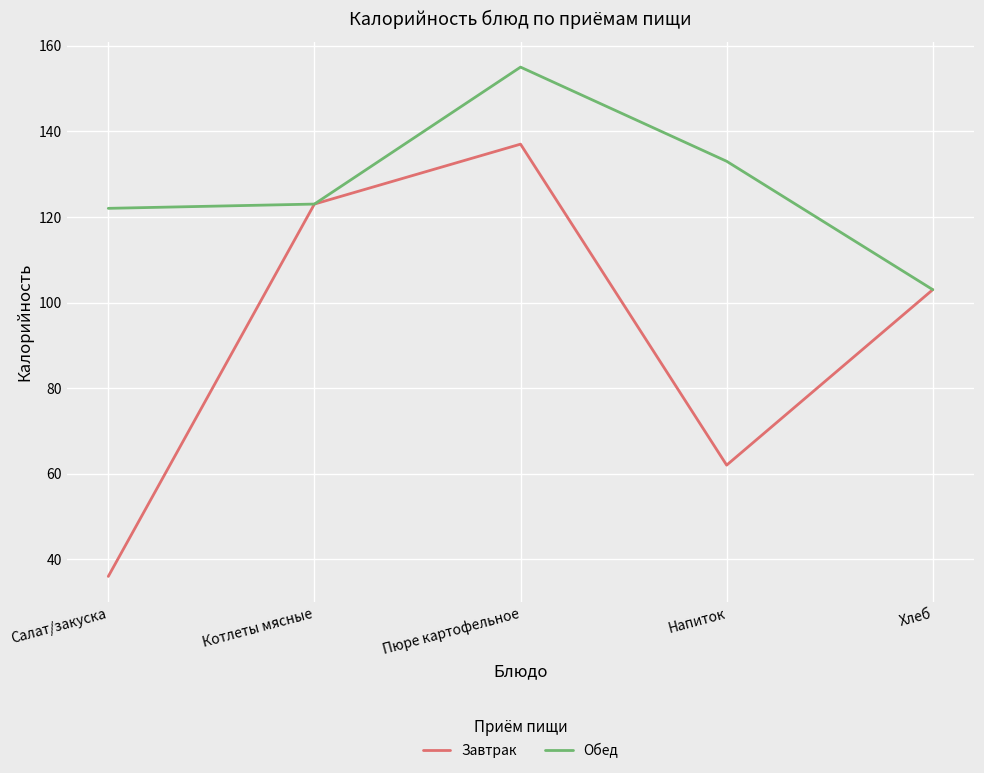

Reading right to left, list all the values displayed in this chart.

Завтрак: 103	62	137	123	36
Обед: 103	133	155	123	122